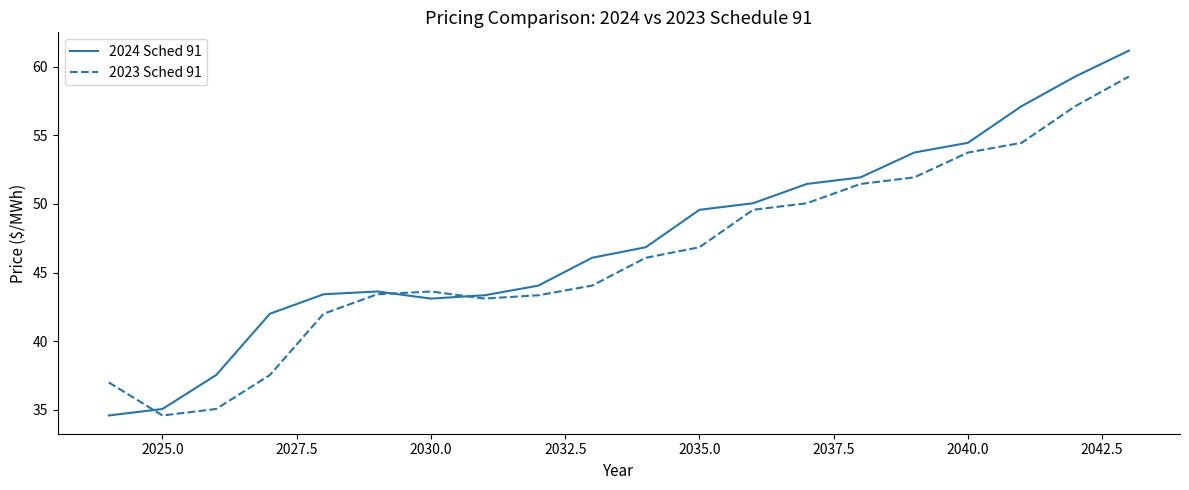

What is the greatest value displayed?

61.2